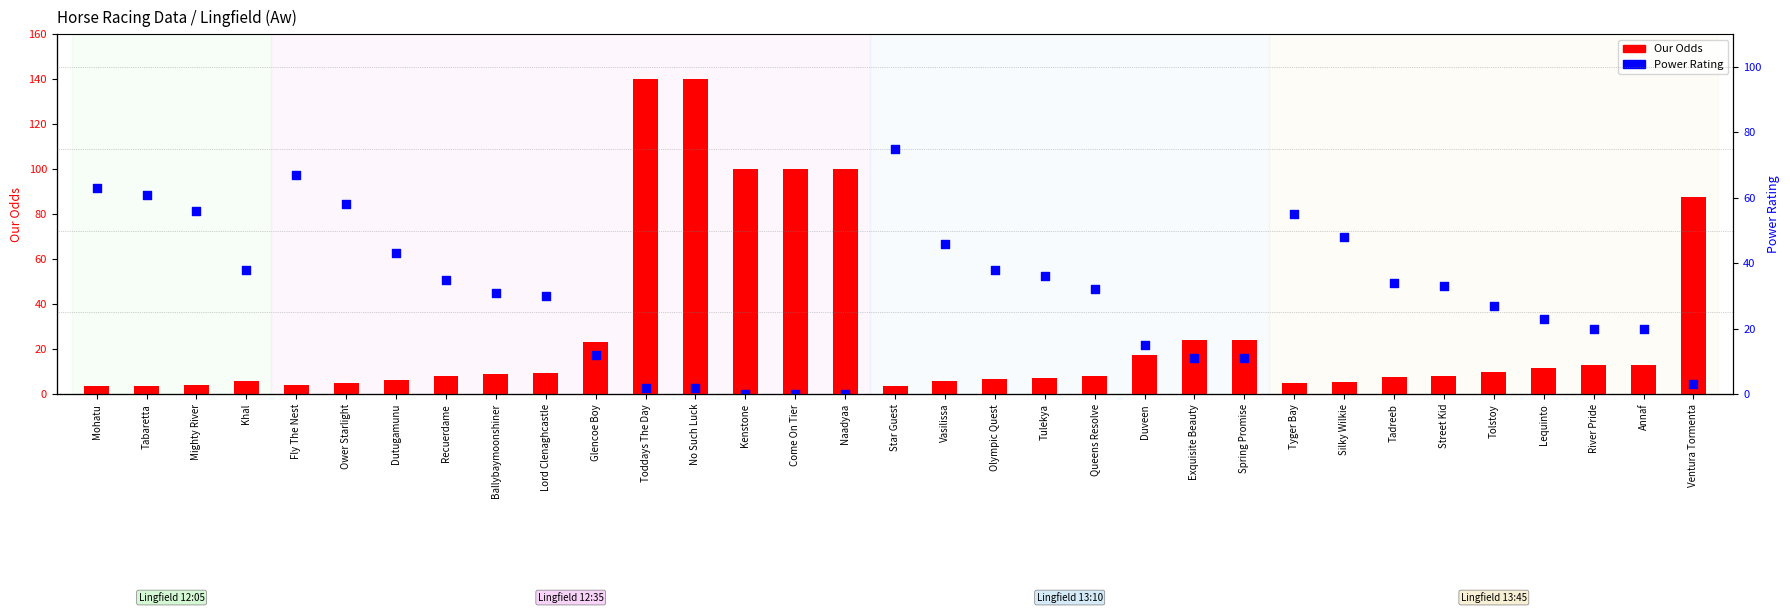

What is the total value across all series at Star Guest?

78.5